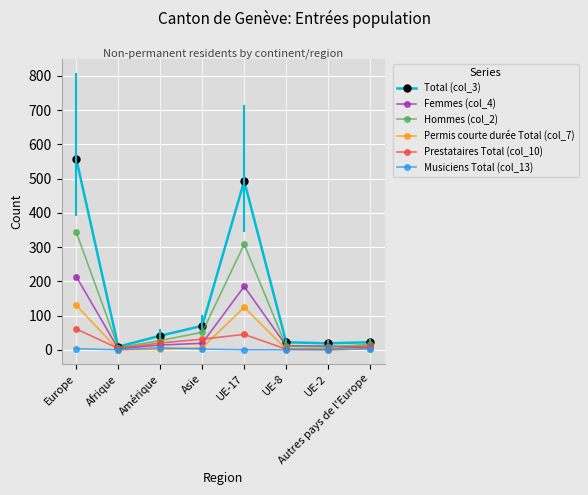

List the series in order of their peak value, lowest first.

Musiciens Total (col_13), Prestataires Total (col_10), Permis courte durée Total (col_7), Femmes (col_4), Hommes (col_2), Total (col_3)